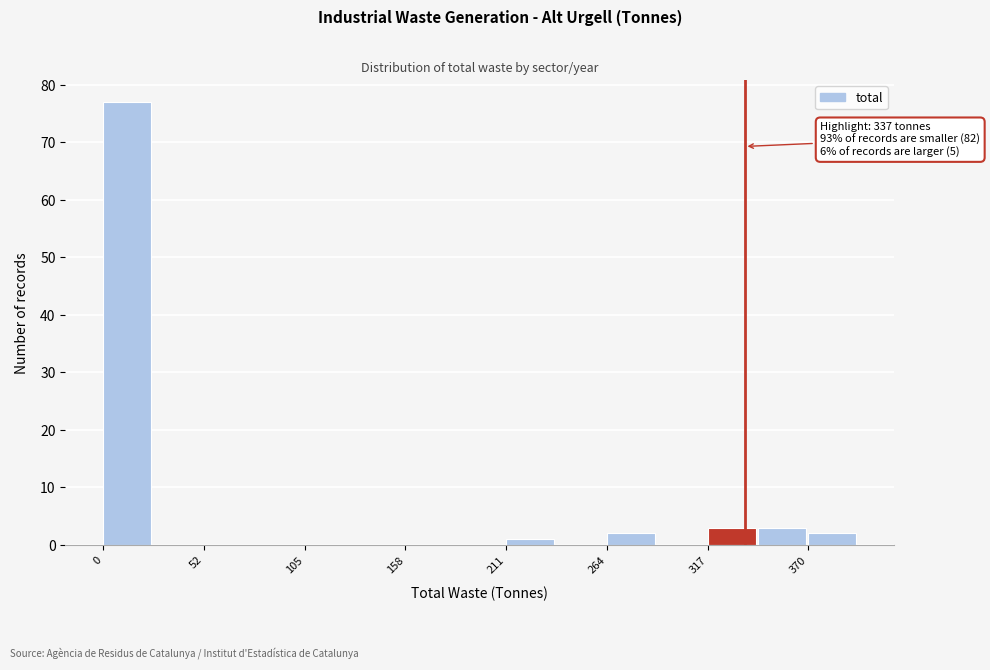

Around what value on the x-axis is the tallest bar? Give the approximate position of its centre, as read against the axis.

10